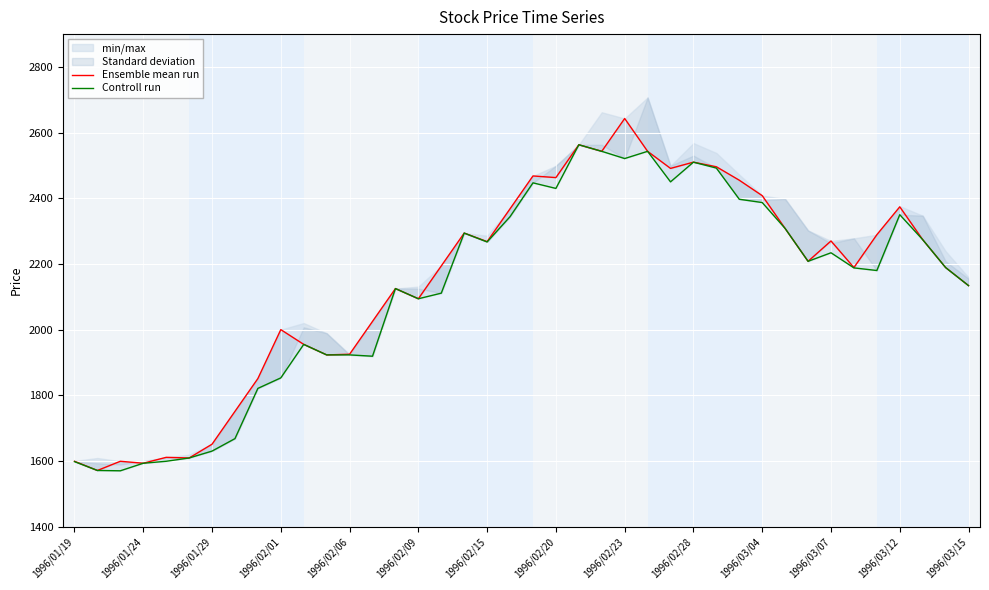

Is the value of Controll run at 26 greater than the value of Ensemble mean run at 1996/02/20?

Yes